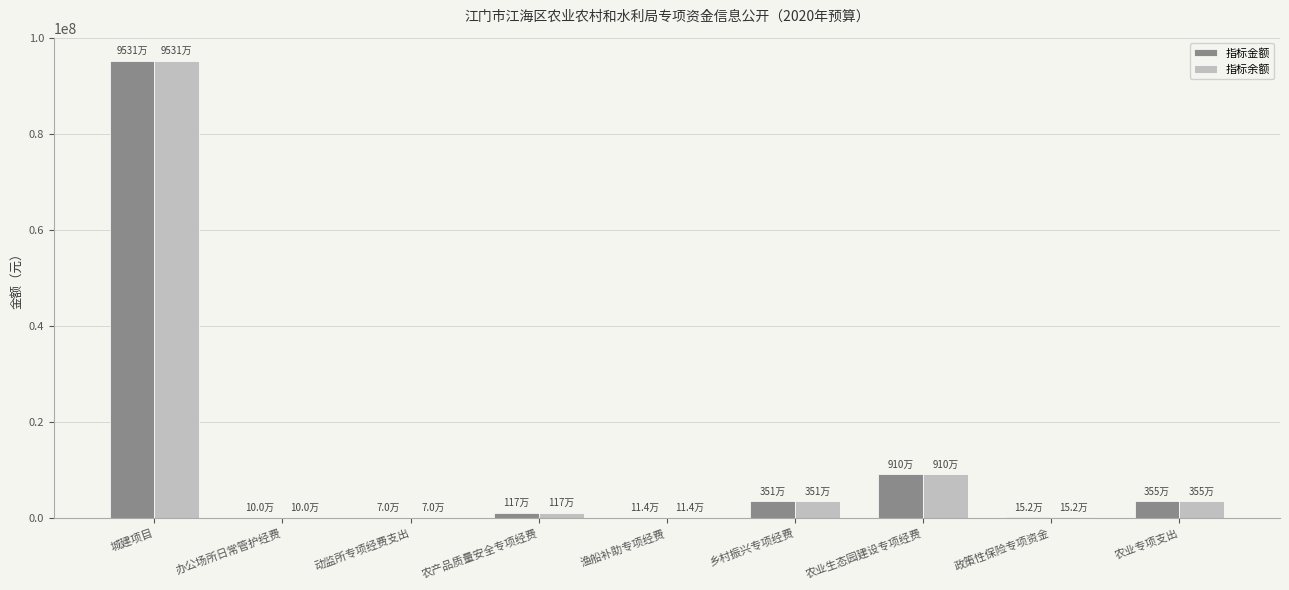

Count the number of categories in the chart.

9